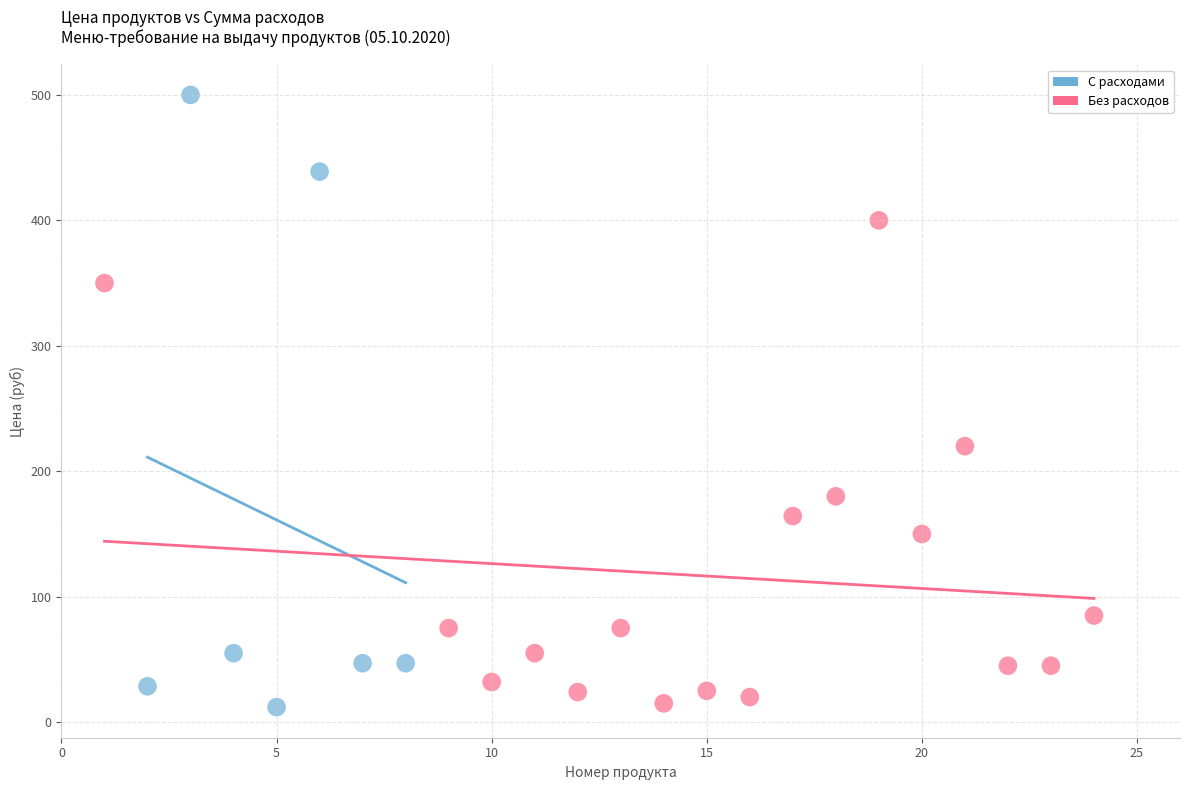

Which series has the widest spread of Y values?

С расходами